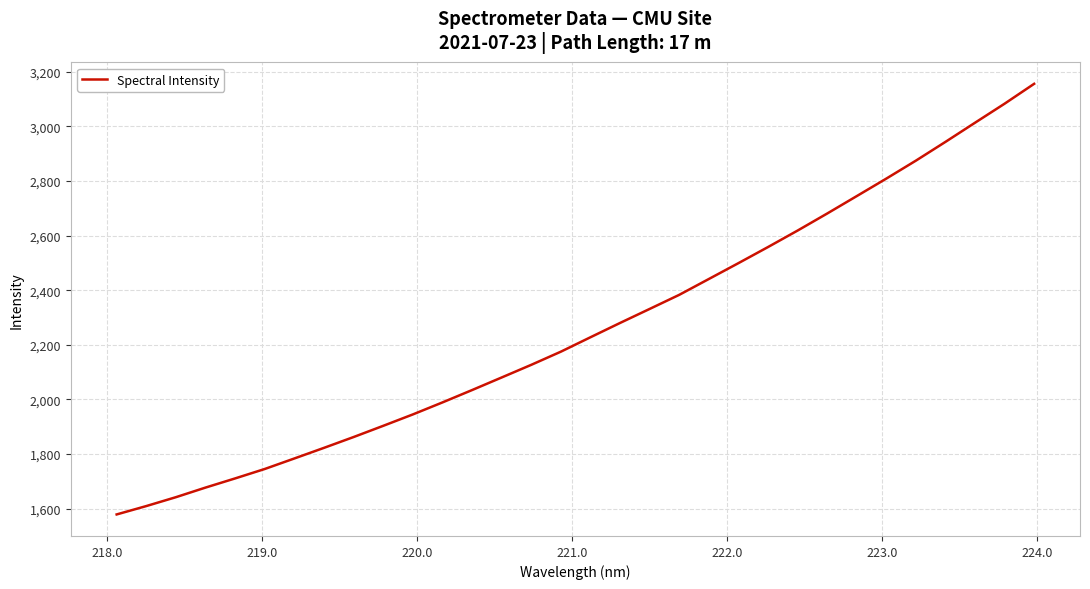

What is the greatest value displayed?

3155.3